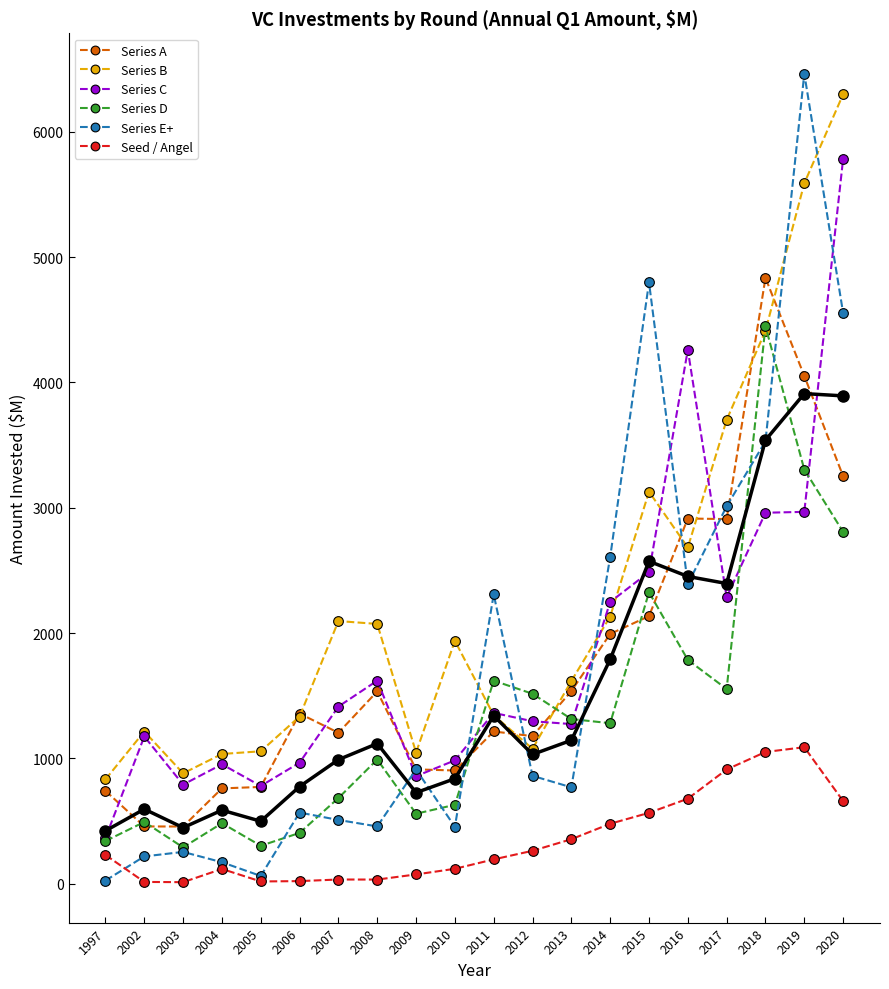

What is the greatest value displayed?

6462.6